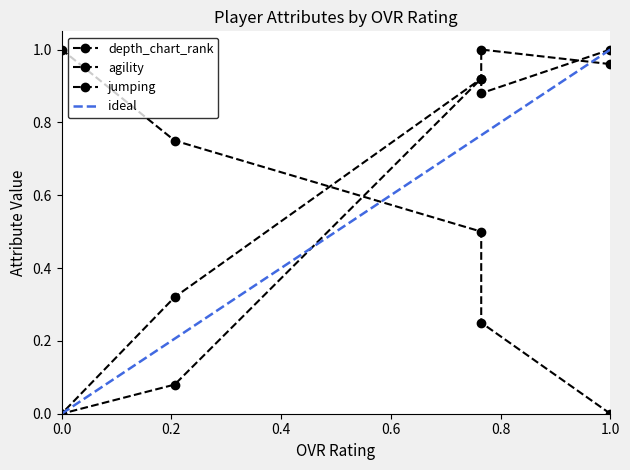

What is the approximate value of agility at 1.0?

1.0